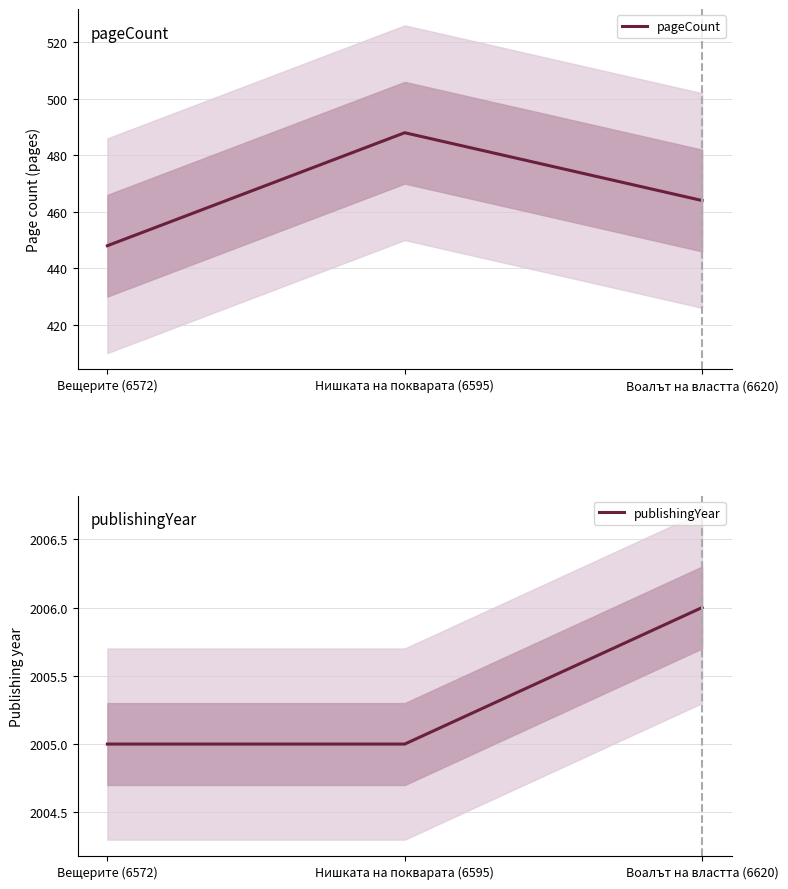

How many distinct data groups are displayed?

2